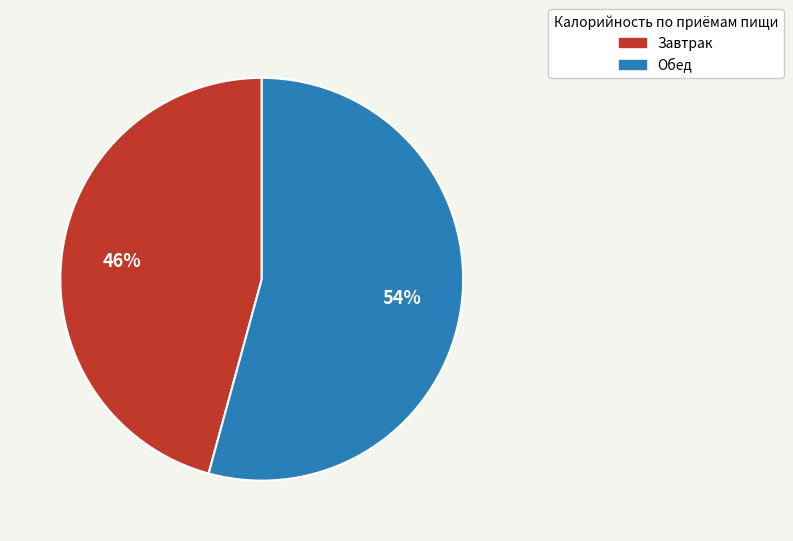

What is the ratio of the value at Обед to the value at Завтрак?

1.2